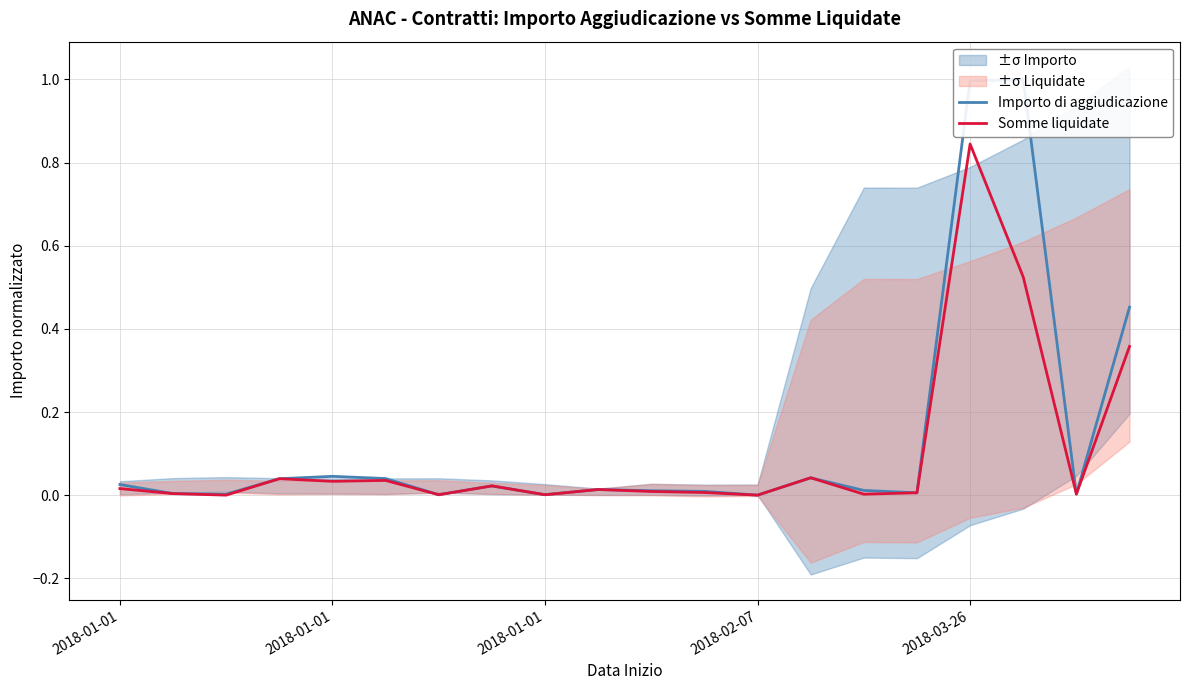

List the series in order of their overall mean, lowest first.

Somme liquidate, Importo di aggiudicazione